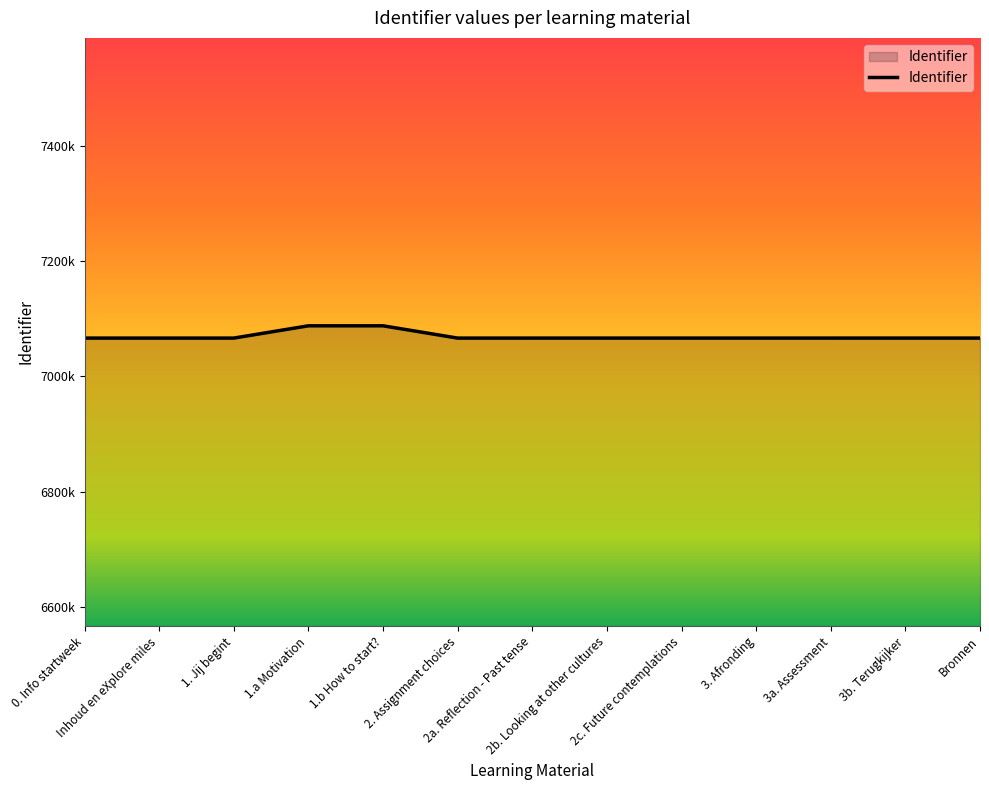

What is the smallest value displayed?

7066408